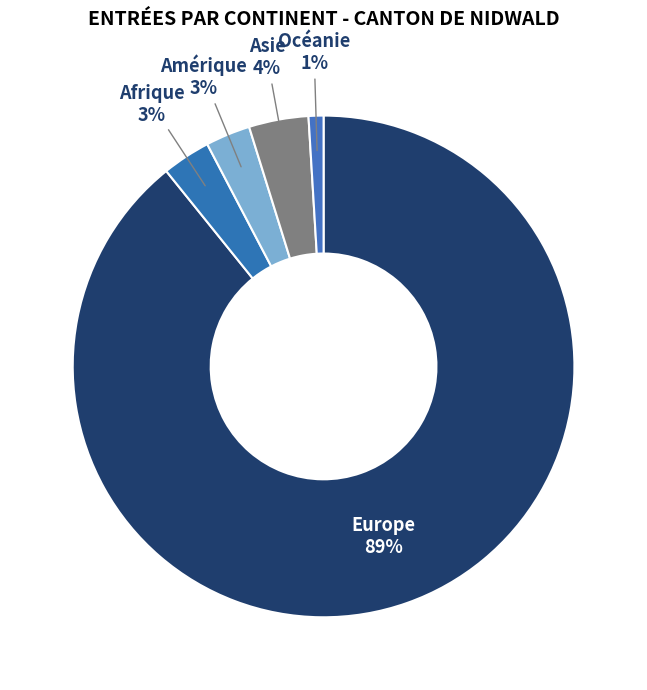

How many slices are in this pie chart?

5